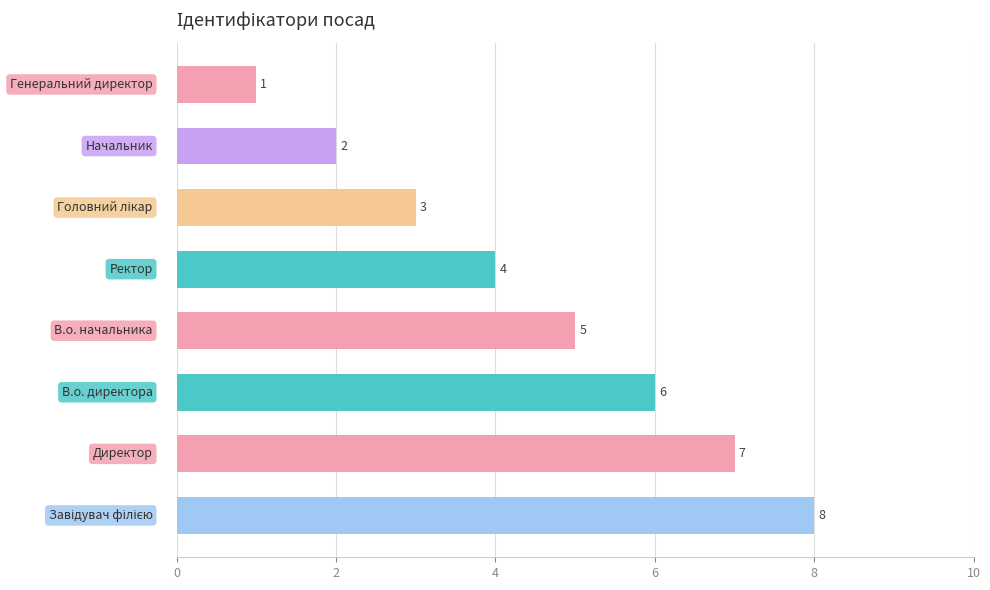

Reading bottom to top, transcribe all the data shown in this chart.

8	7	6	5	4	3	2	1